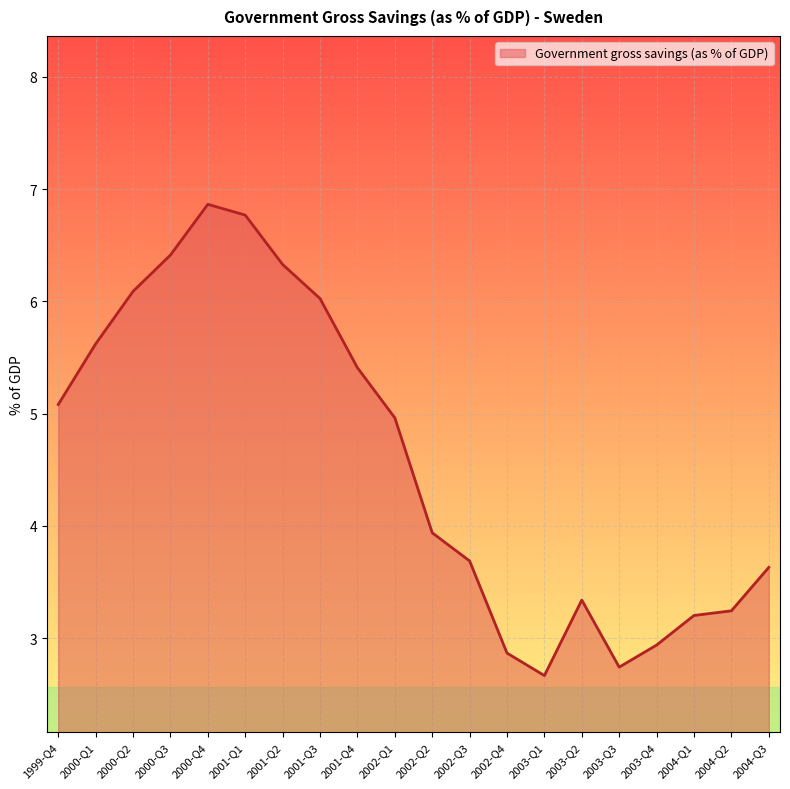

Read the value at 2003-Q2.

3.3